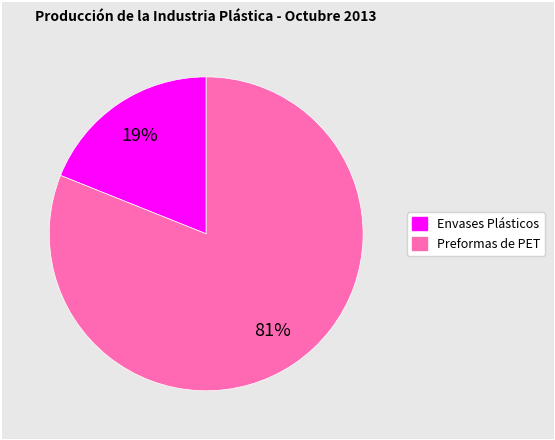

What is the smallest slice in the pie chart?

Envases Plásticos